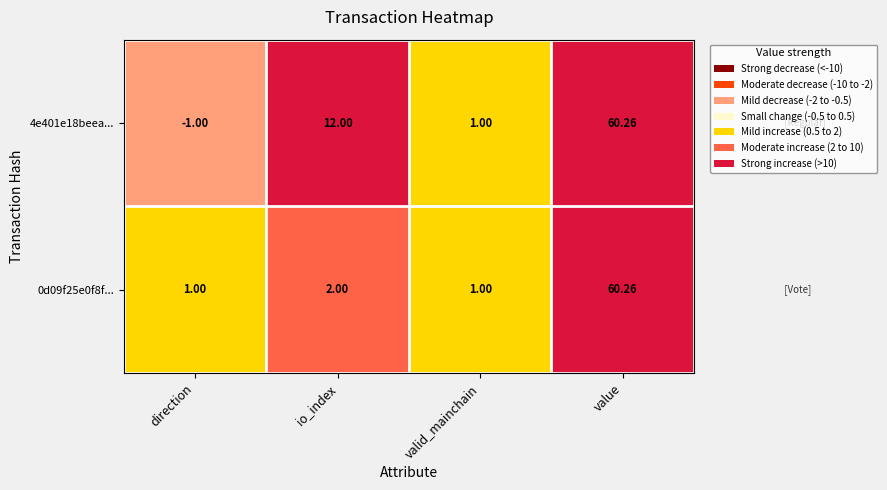

What is the smallest value displayed?

-1.0